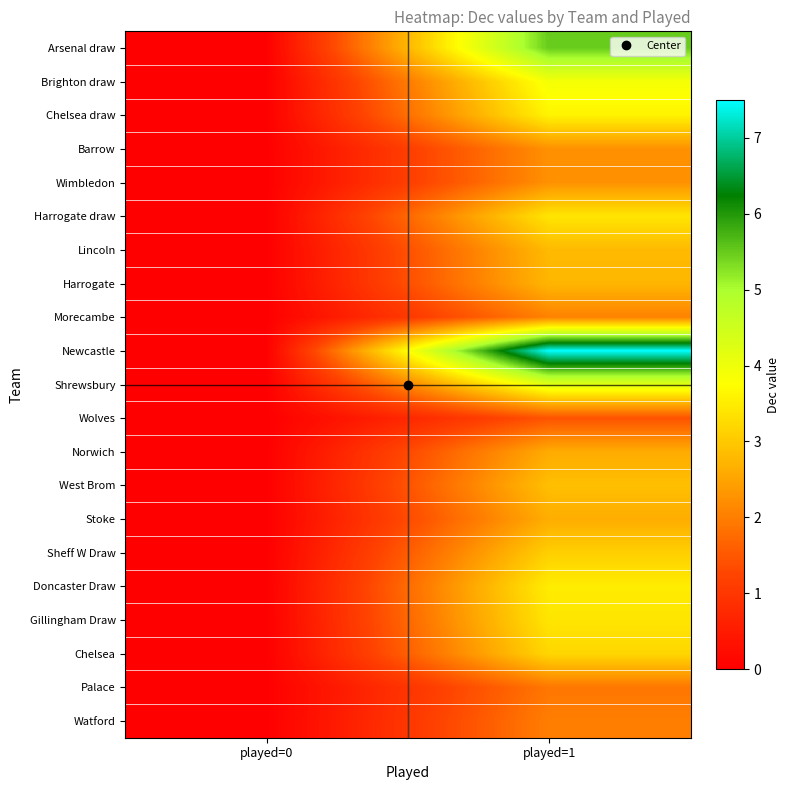

How many distinct data groups are displayed?

21